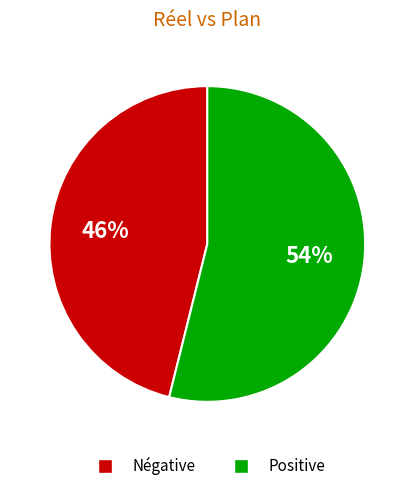

Does any single category account for the majority?

Yes